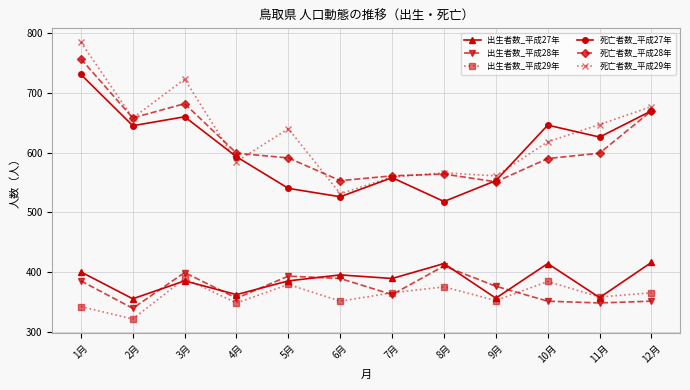

Is it true that 出生者数_平成28年 equals 209 at 11月?

False